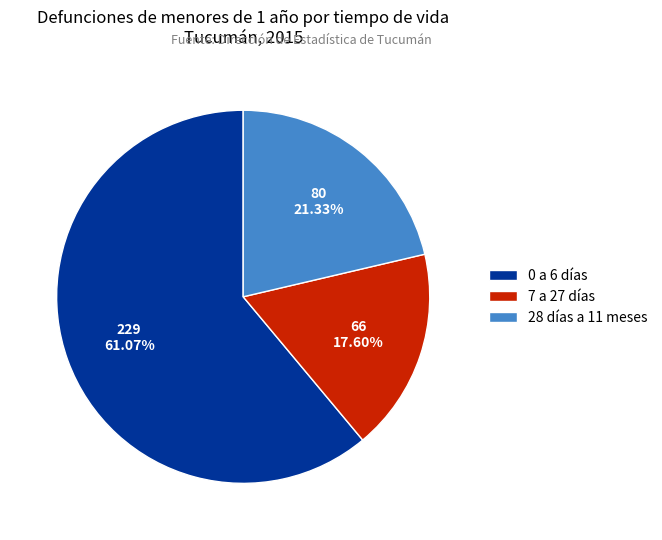

Does 28 días a 11 meses represent more than half of the total?

No